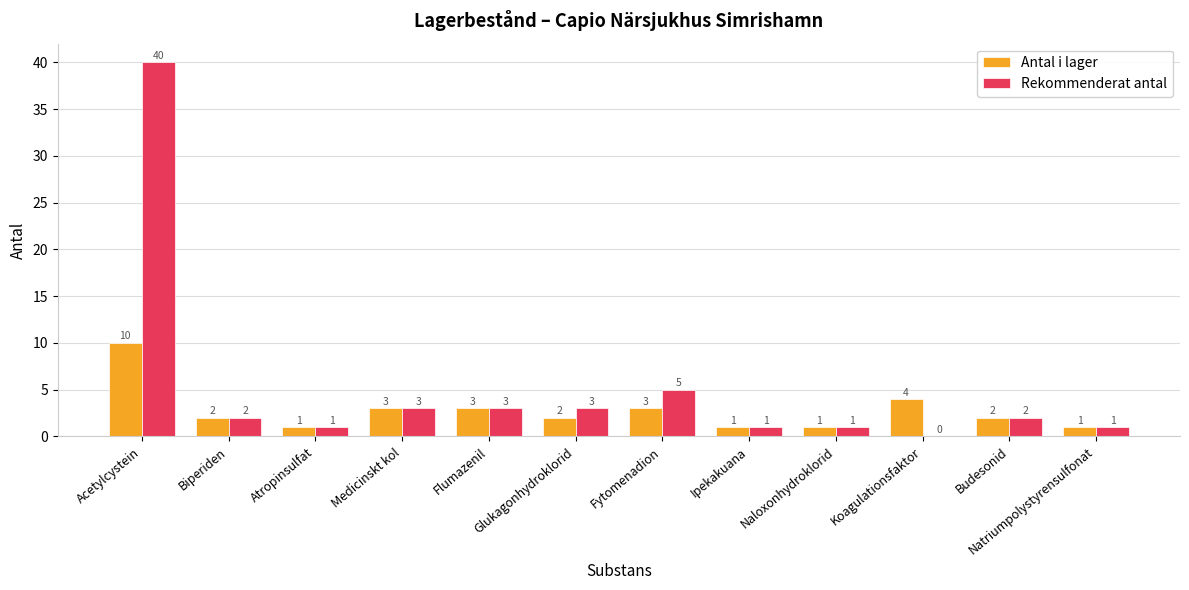

Which series has the largest total across all categories?

Rekommenderat antal